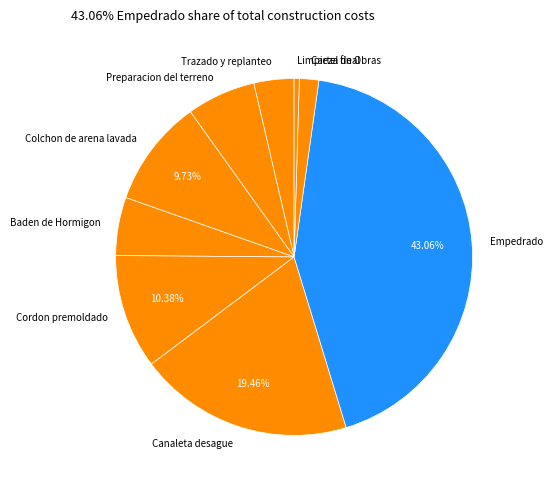

Is the sum of Preparacion del terreno and Colchon de arena lavada greater than half?

No